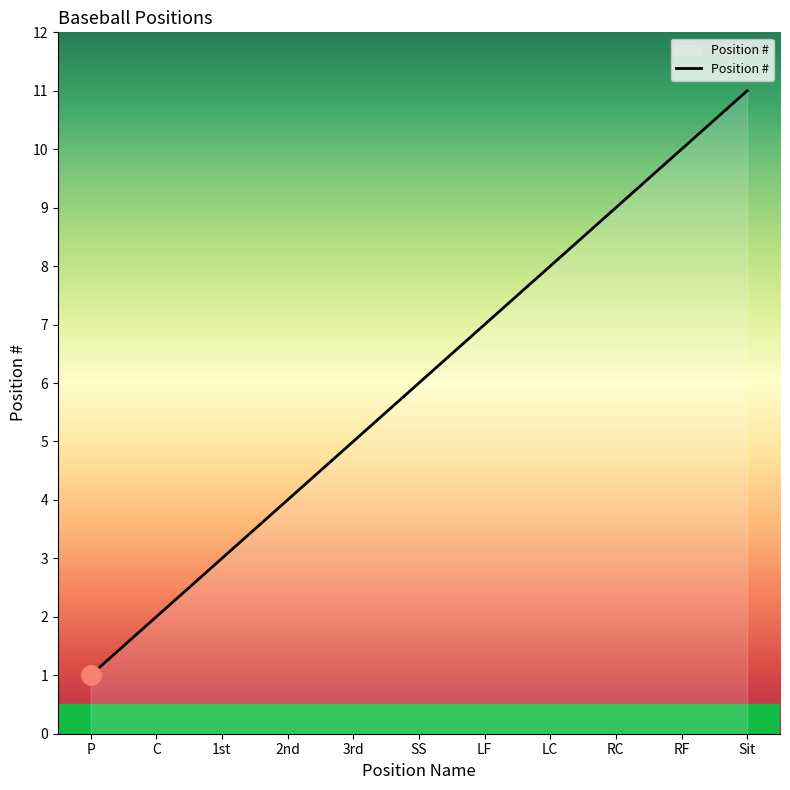

Rank the categories by value from highest to lowest.

Sit, RF, RC, LC, LF, SS, 3rd, 2nd, 1st, C, P